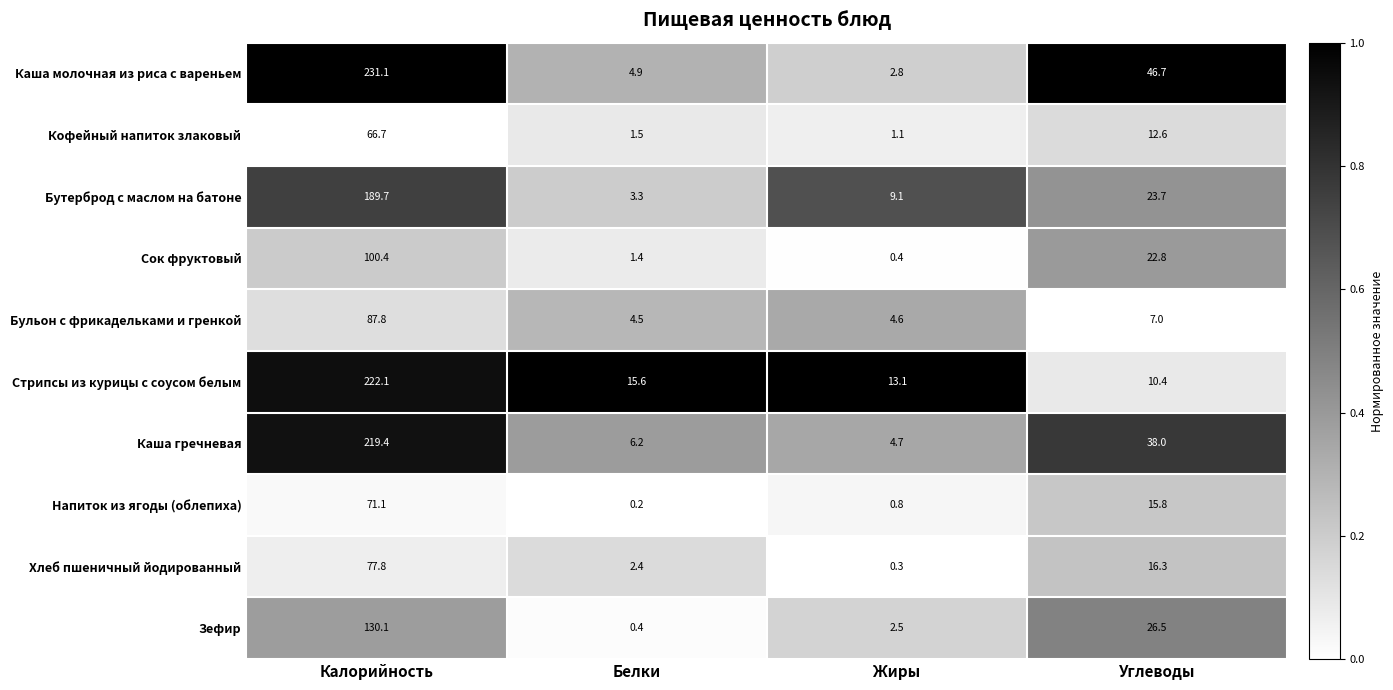

Which series has the largest total across all categories?

Каша молочная из риса с вареньем